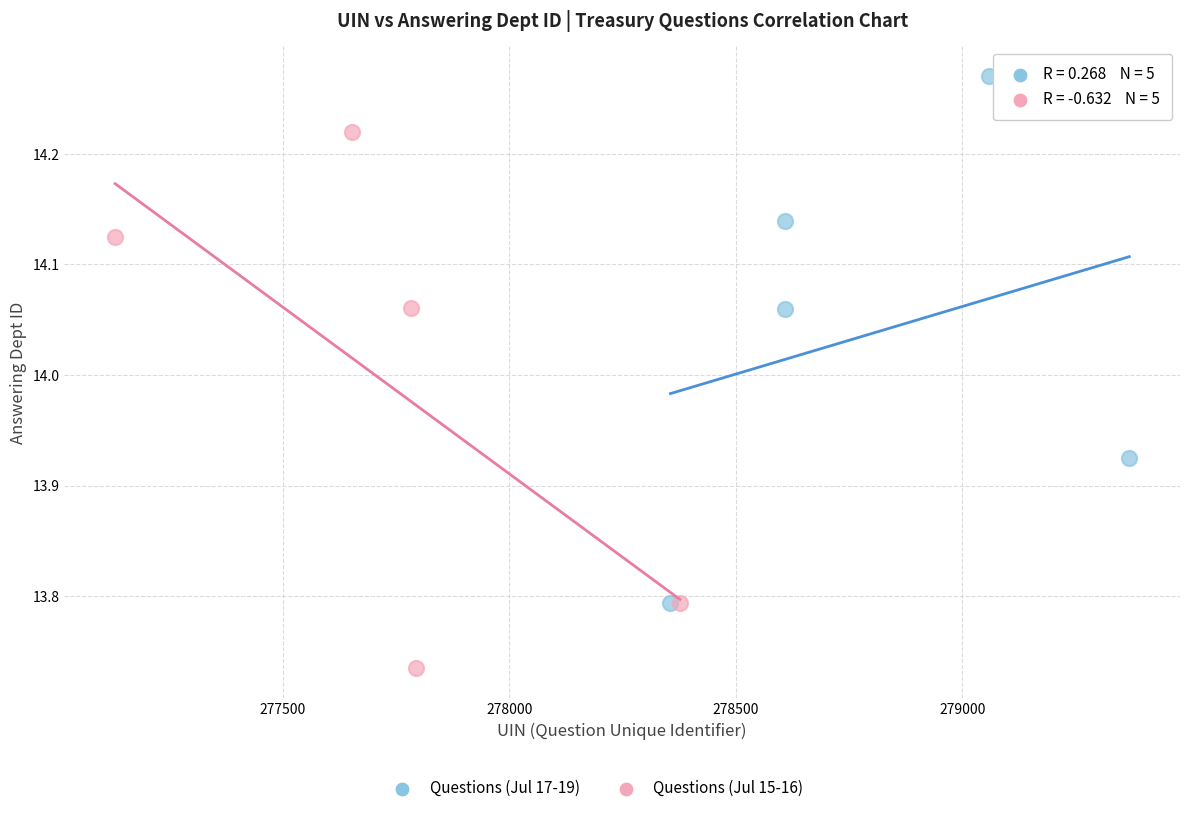

Which series reaches the minimum Y coordinate?

Questions (Jul 15-16)